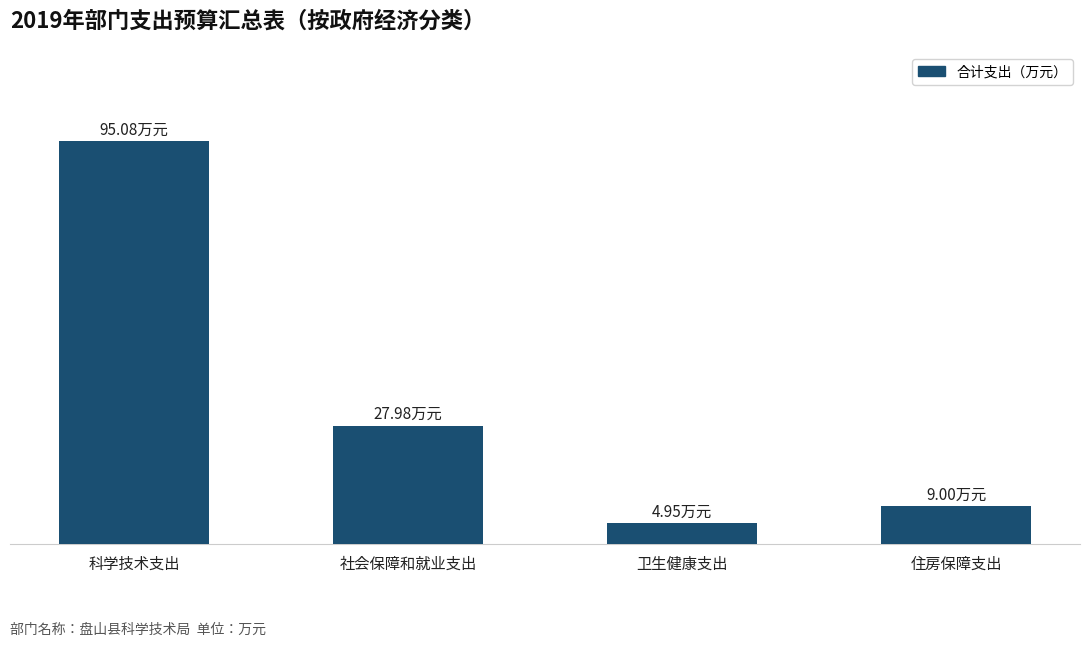

List the labels in order of value, largest first.

科学技术支出, 社会保障和就业支出, 住房保障支出, 卫生健康支出